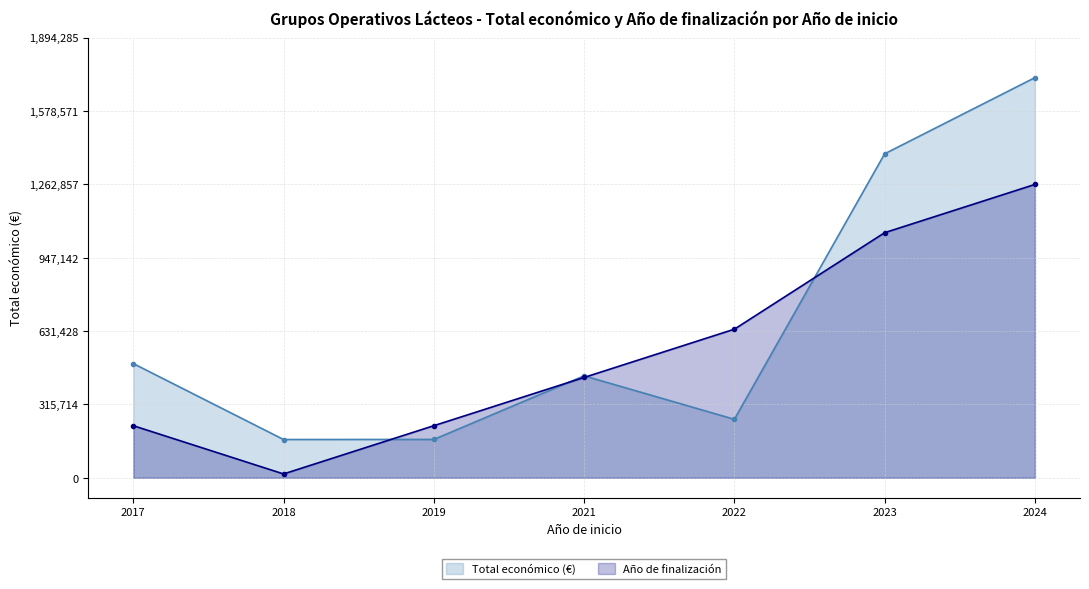

Which series has the largest range (max minus min)?

Total económico (€)